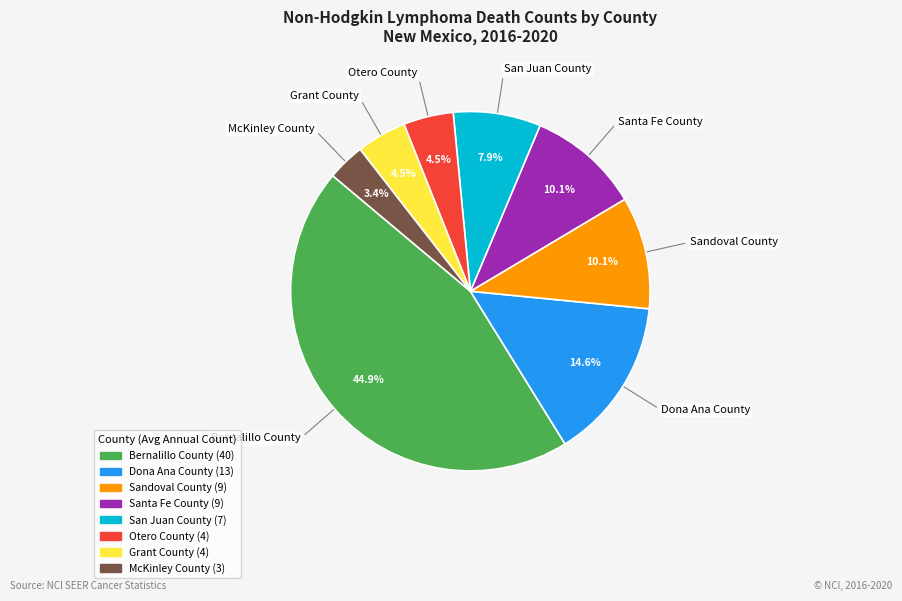

To the nearest percent, what portion does Dona Ana County represent?

15%